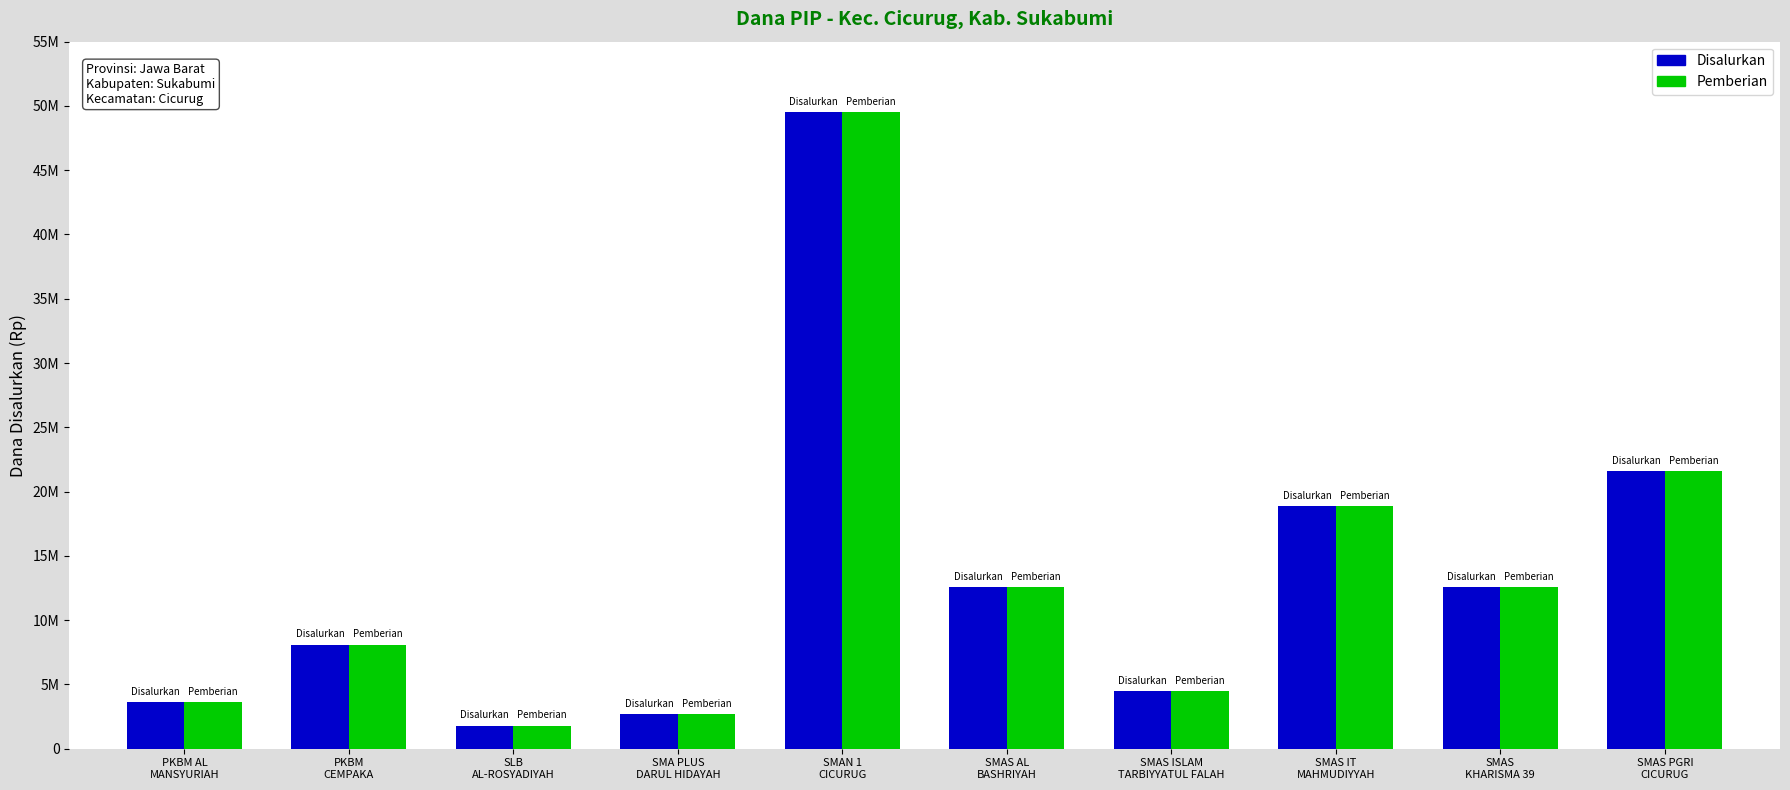

What are all the series names shown in the legend?

Disalurkan, Pemberian